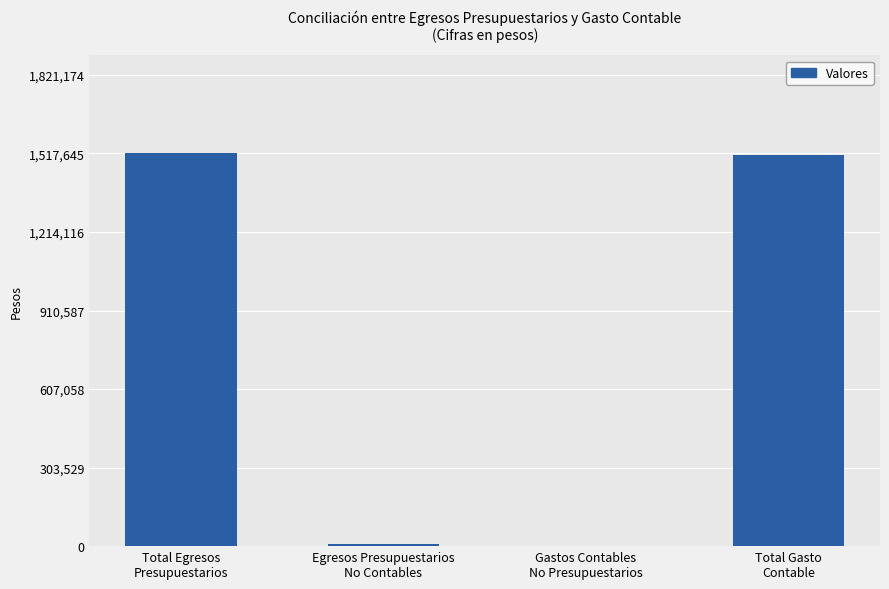

How many series are shown in this chart?

1